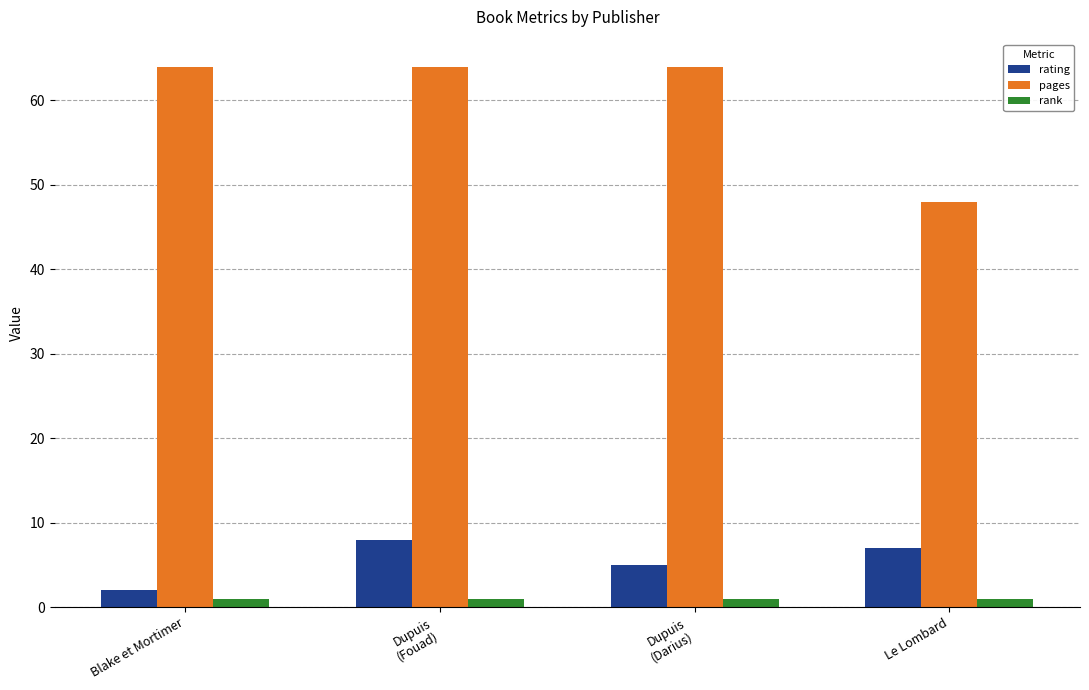

Between Dupuis
(Fouad) and Le Lombard, which series saw the biggest shift?

pages